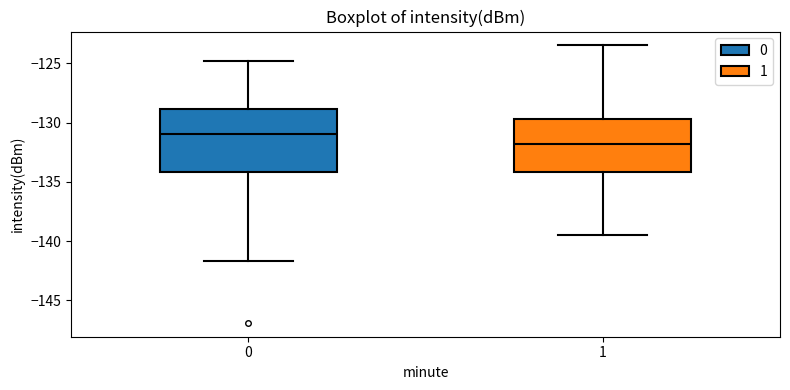

Reading left to right, transcribe this box plot: for each box, give where its median line is, the range the box spans, and where its two whiskers end, as read against the y-axis. The values are not printed on the chart, so give them approximately, as read against the axis.

0: median -131.0, box -134.0 to -129.0, whiskers -141.5 to -125.0
1: median -132.0, box -134.0 to -129.5, whiskers -139.5 to -123.5